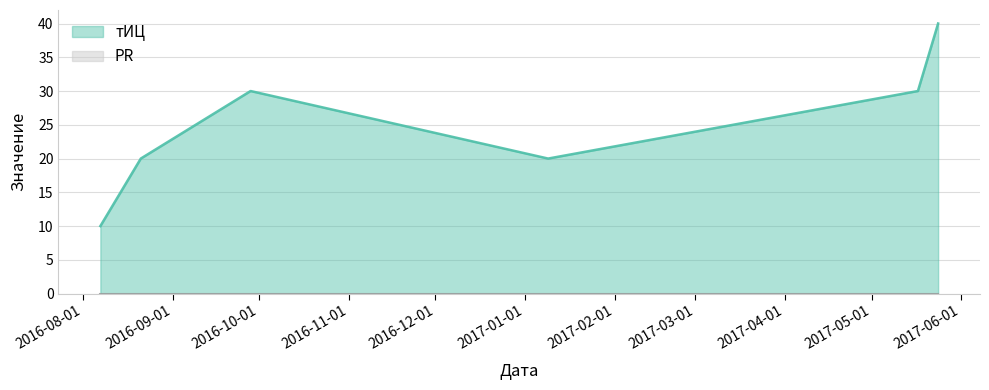

Read the value at 2017-05-24, to the nearest 10.

40